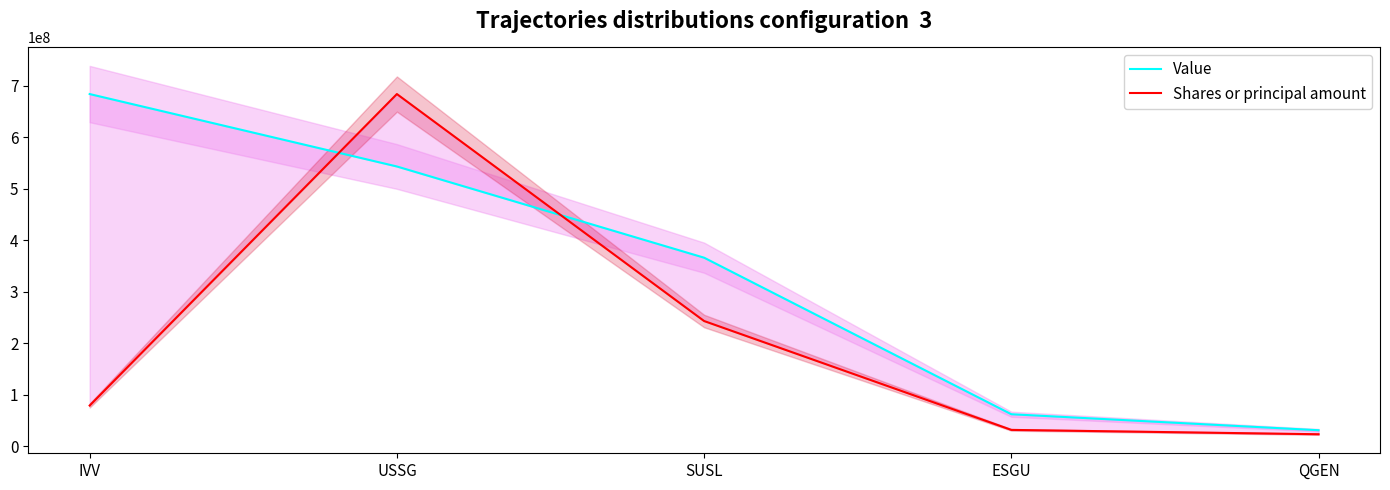

Between IVV and QGEN, which series saw the biggest shift?

Value